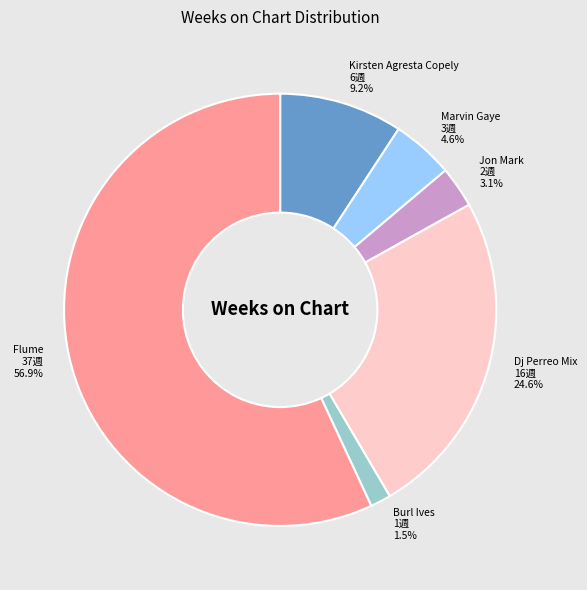

Which slice represents more than half of the pie?

Flume